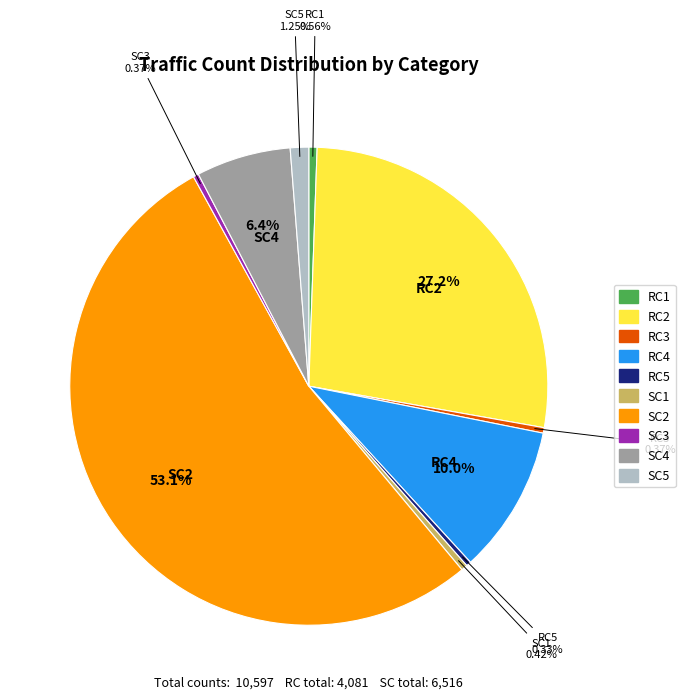

Does RC5 represent more than half of the total?

No